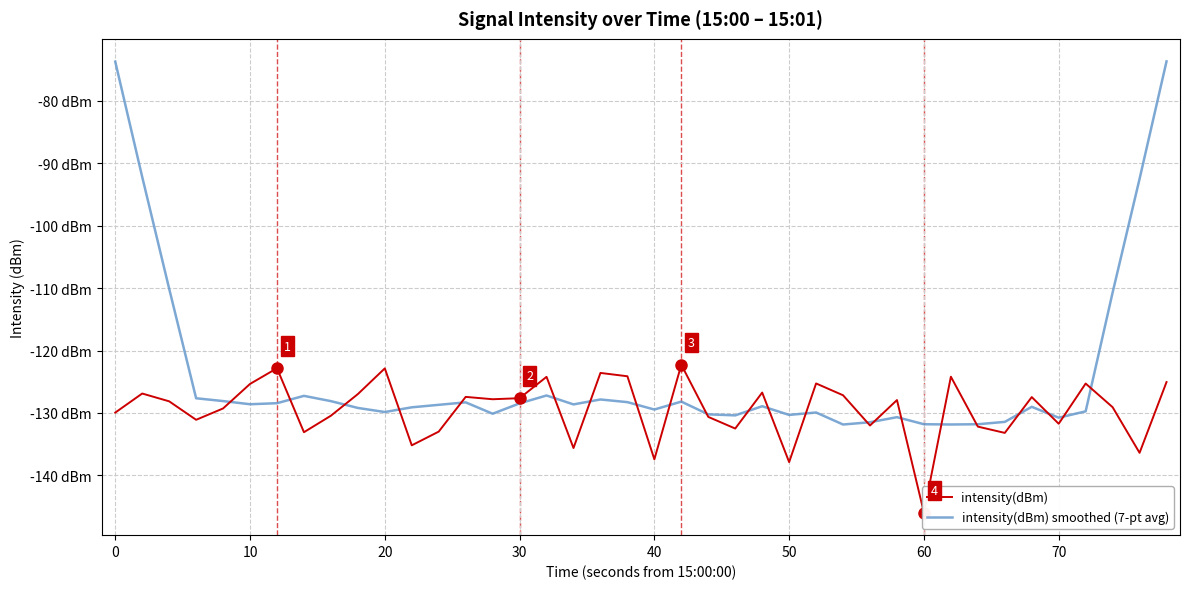

Count the number of categories in the chart.

40